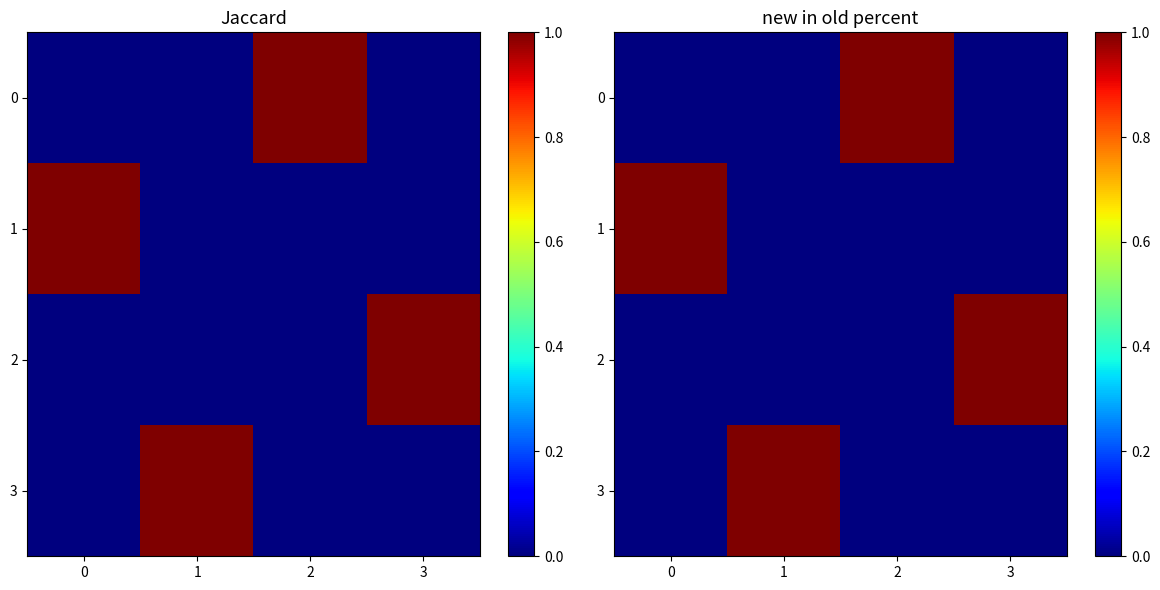

At how many categories does at least one series exceed 0?

4